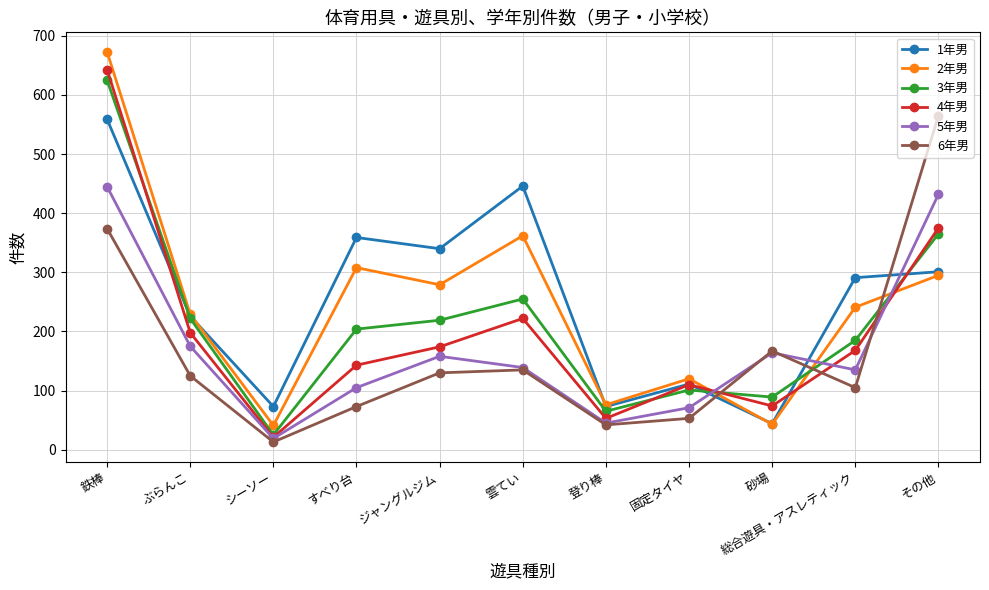

At which category is the sum across all series the highest?

鉄棒